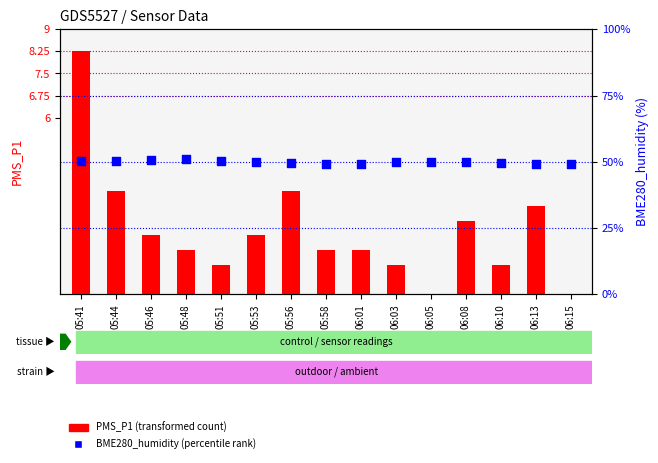

At which category is the sum across all series the highest?

05:41